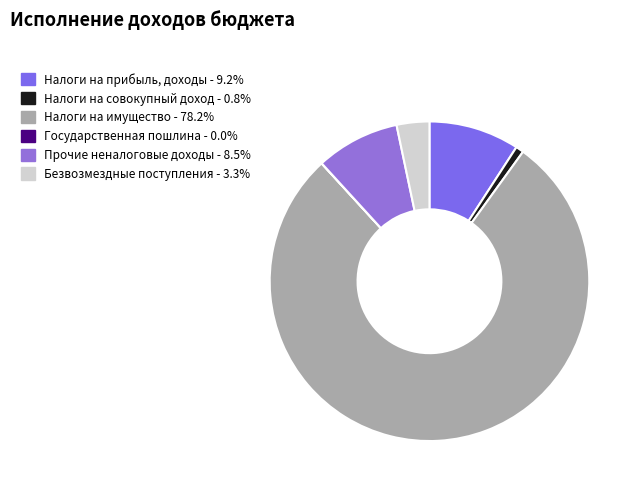

Is it true that Налоги на прибыль, доходы is 23% of the pie?

False